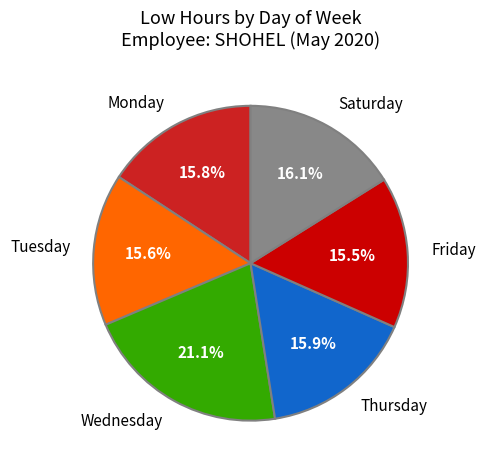

Do Wednesday and Saturday together represent more than half of the pie?

No